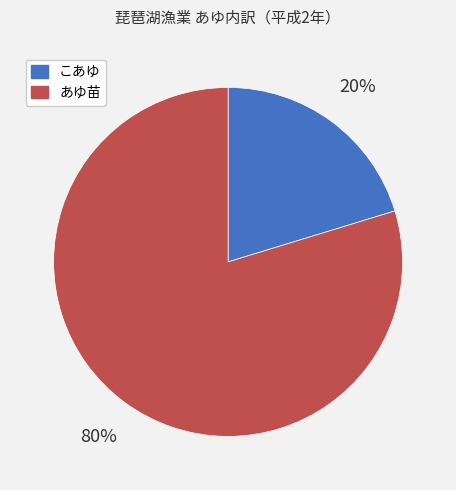

Which category accounts for the majority?

あゆ苗